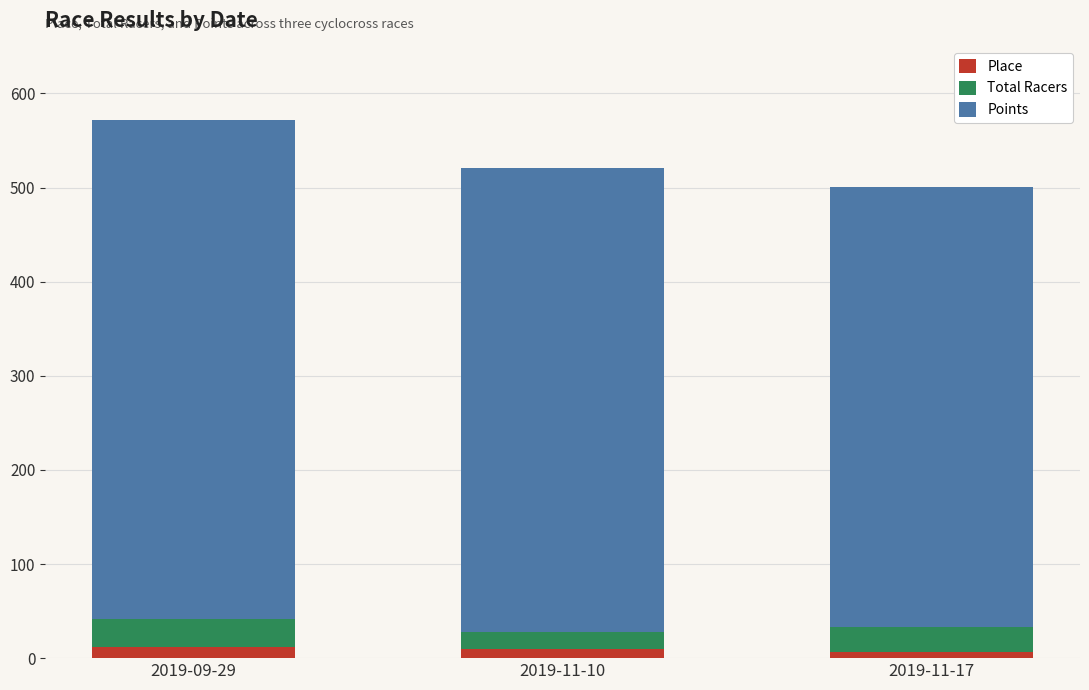

What is the average value of the Place series?

9.3